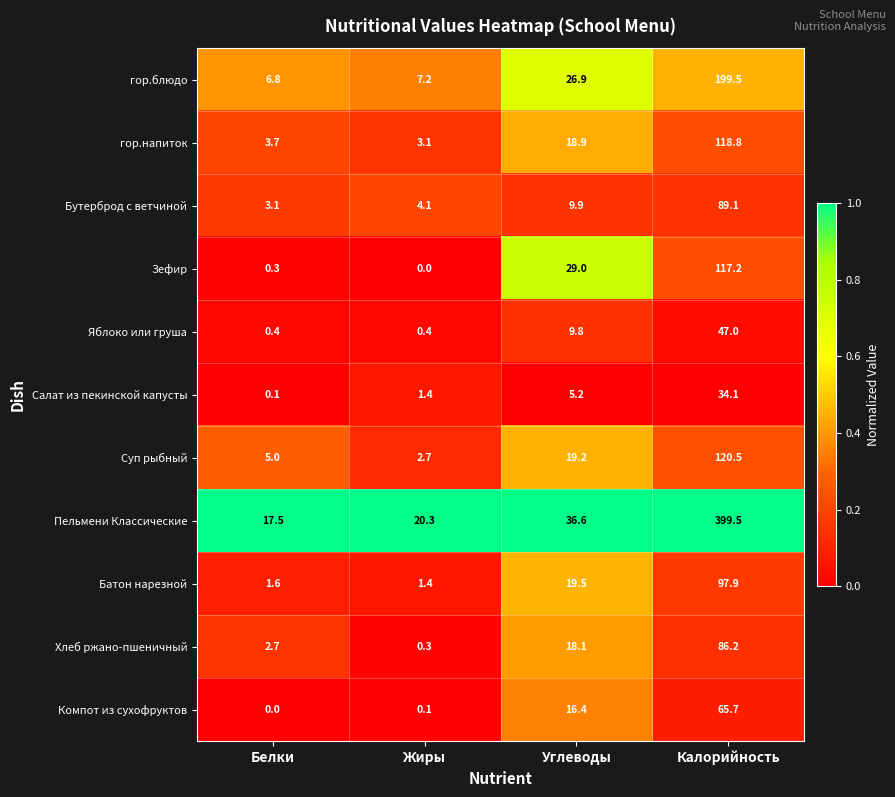

What is the difference between the maximum and minimum values in the Суп рыбный series?

117.8